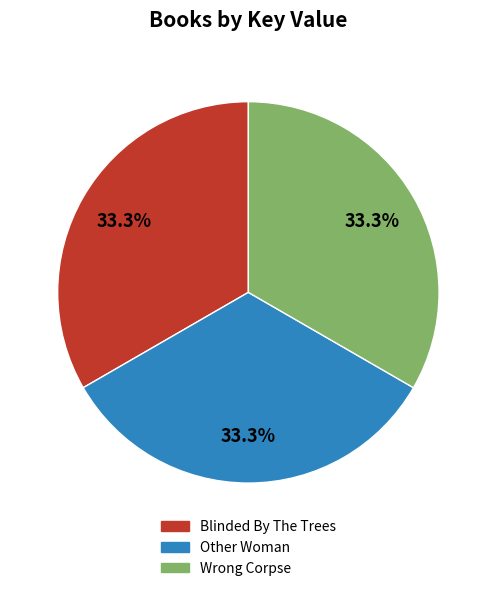

What portion of the pie excludes Other Woman?

66.7%